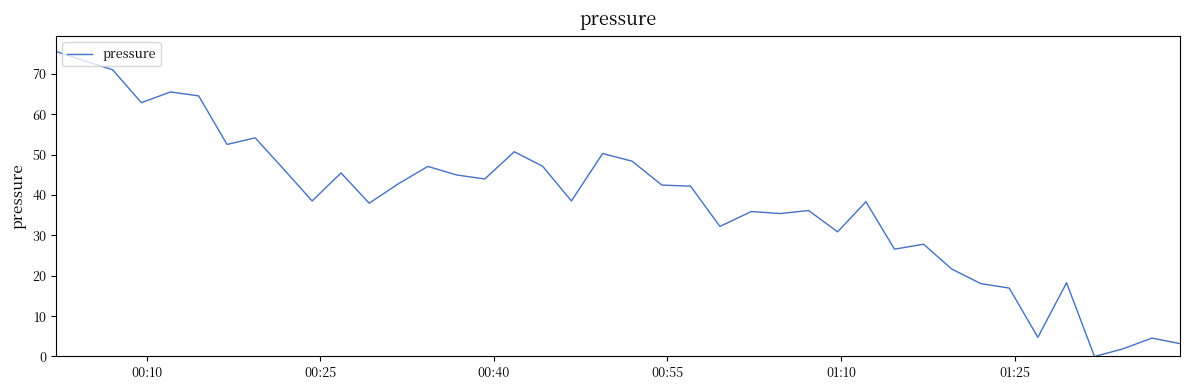

What is the greatest value displayed?

75.6